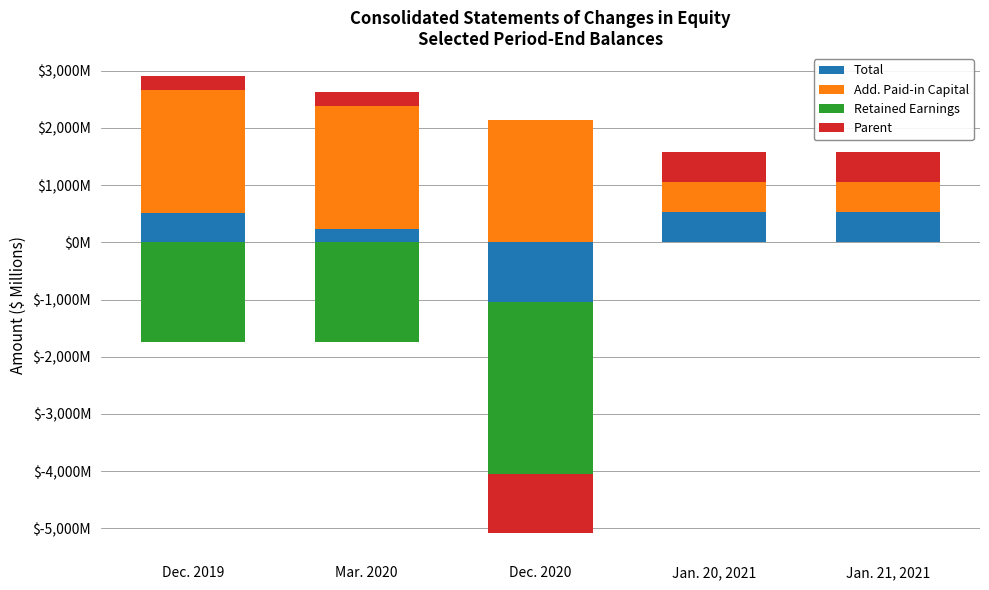

How many series are shown in this chart?

4